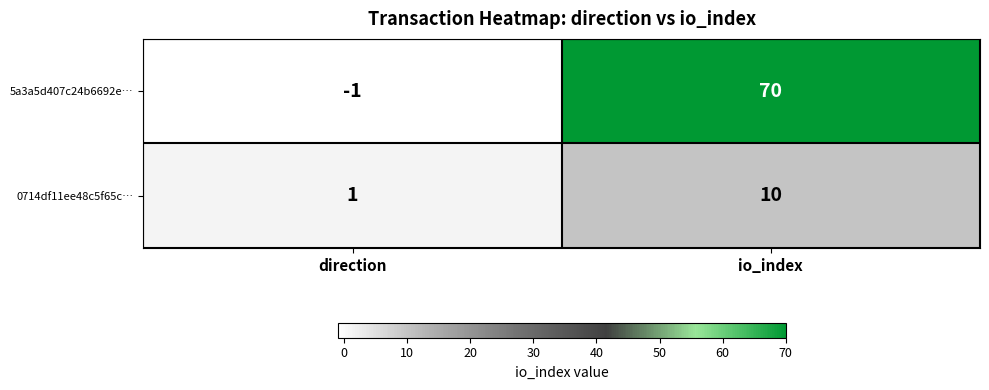

Read the 5a3a5d407c24b6692e… value at io_index.

70